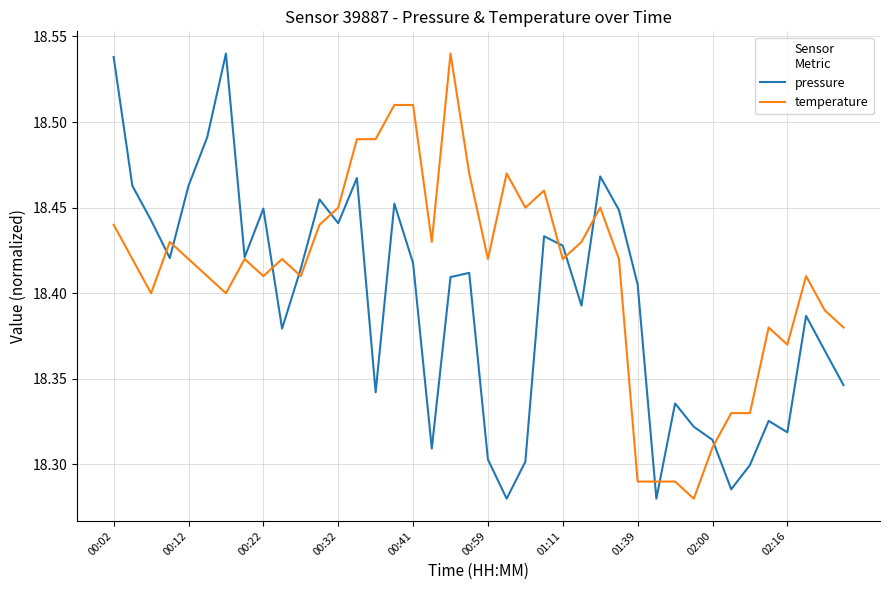

Rank the series by their average value, from lowest to highest.

pressure, temperature